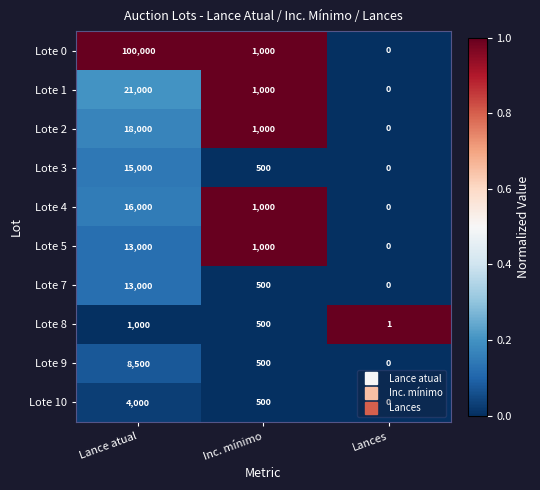

Rank the categories by Lote 0 value from highest to lowest.

Lance atual, Inc. mínimo, Lances